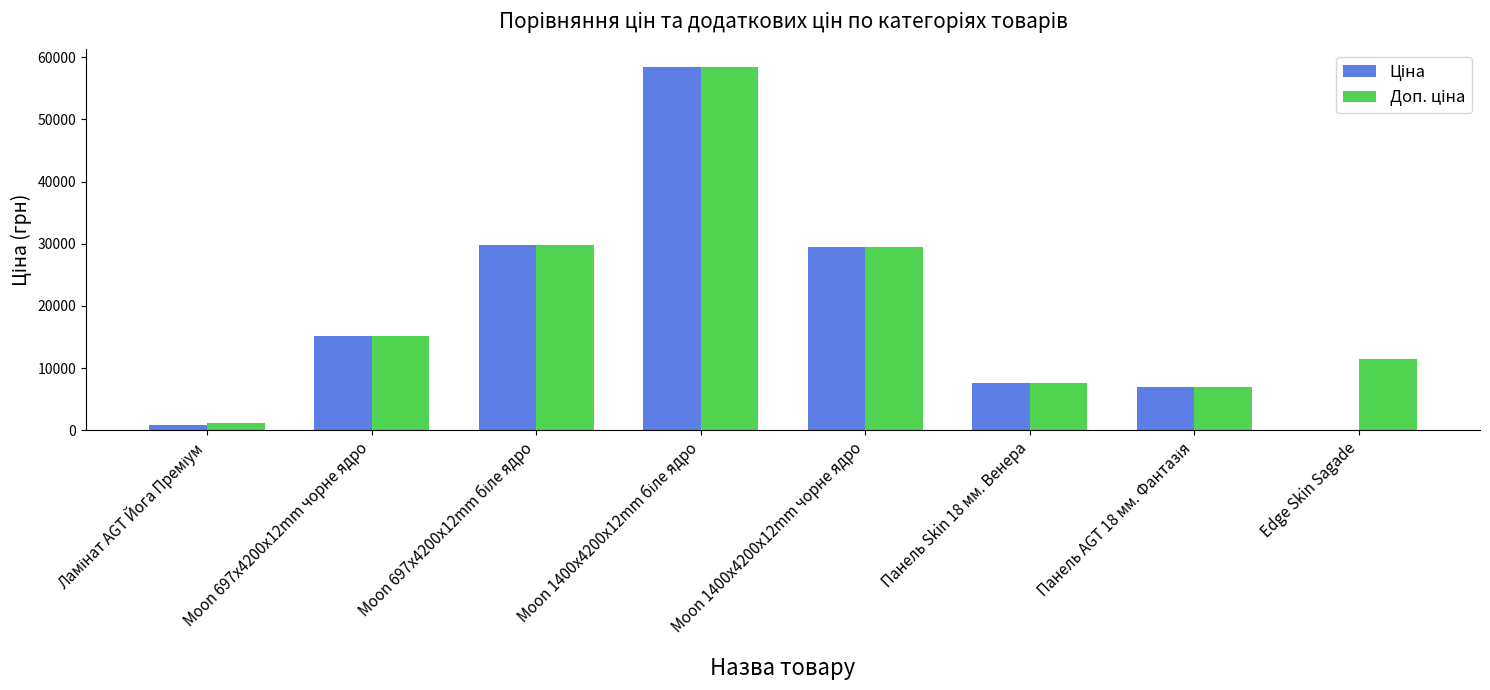

Between Панель AGT 18 мм. Фантазія and Moon 1400x4200x12mm чорне ядро, which is larger?

Moon 1400x4200x12mm чорне ядро